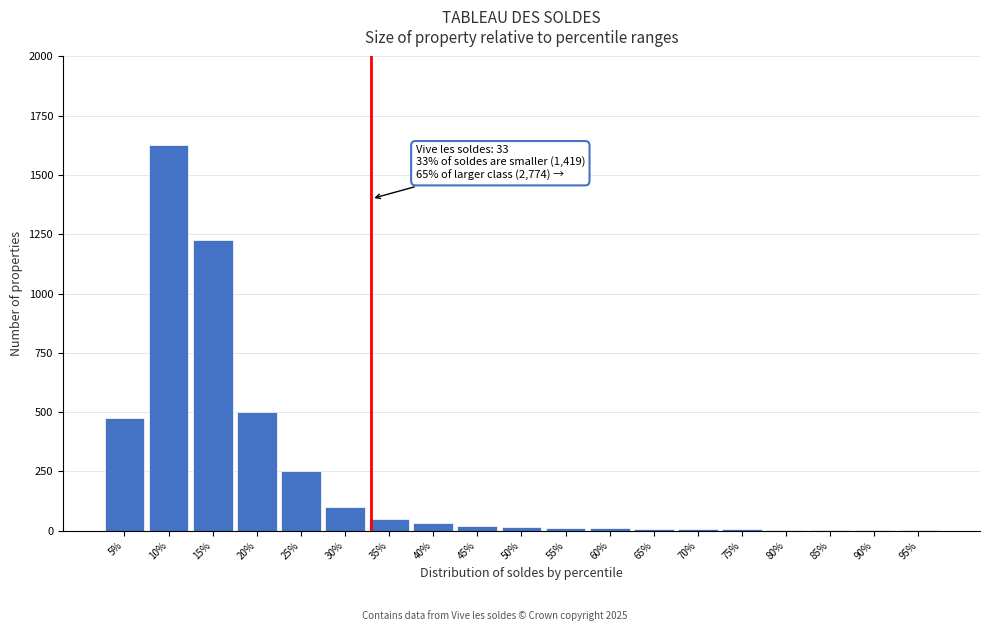

Which category has the highest value across all series?

10%